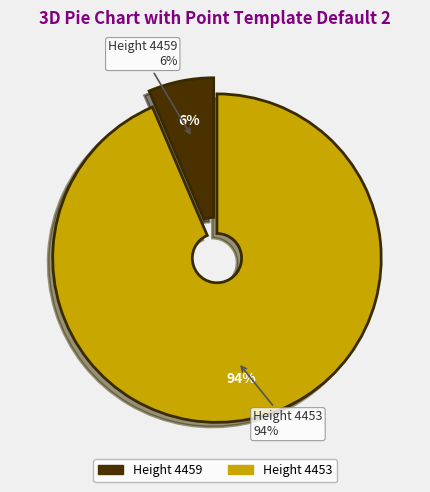

To the nearest percent, what is the average slice percentage?

50%